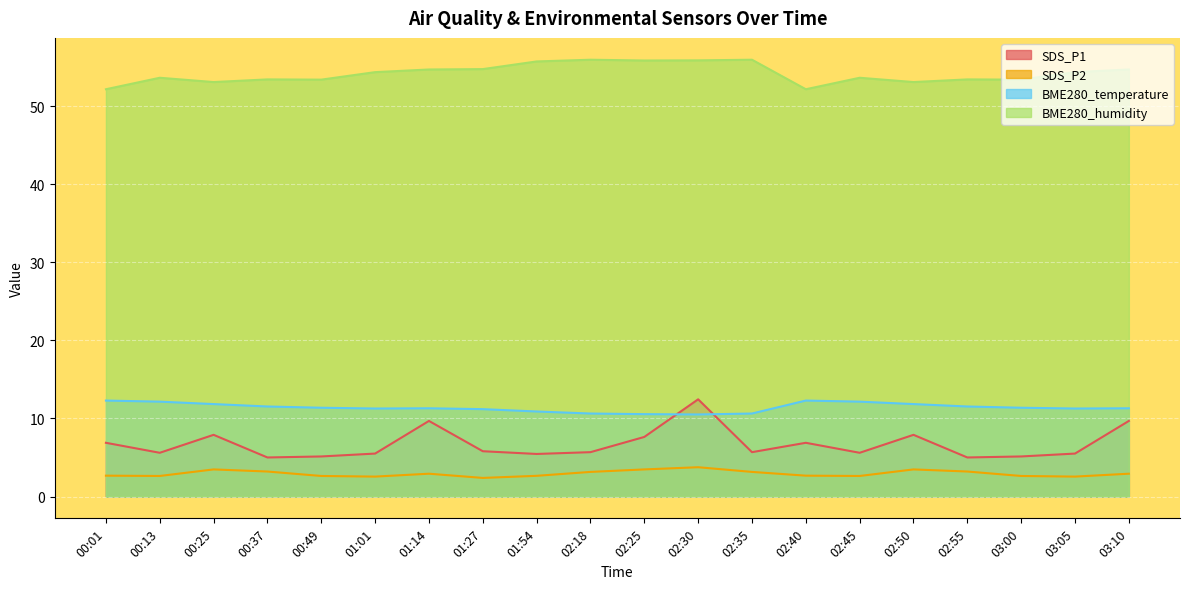

Which series changed the most between 00:37 and 02:45?

BME280_temperature